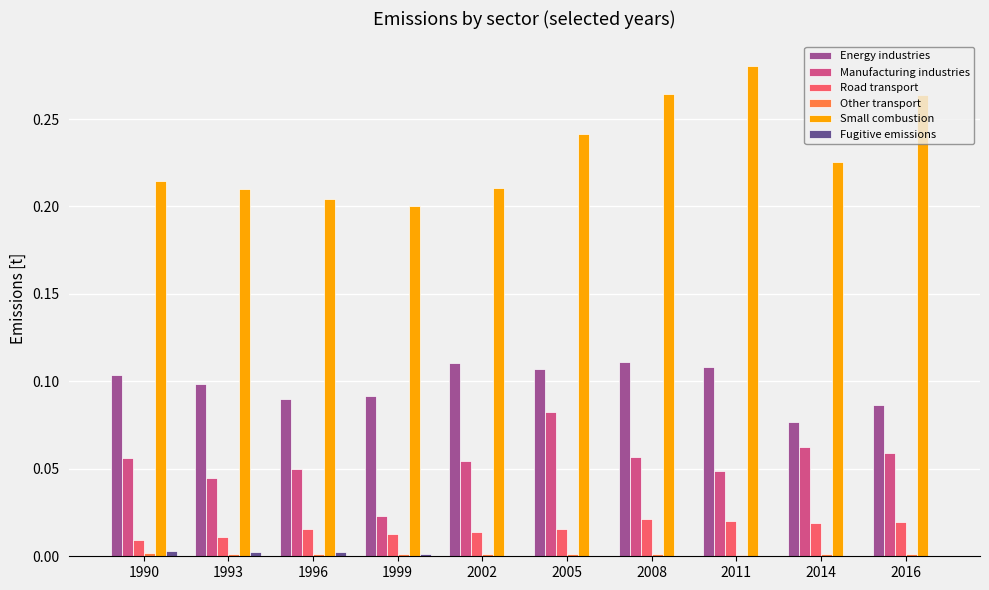

What is the sum of all Small combustion values?

2.3